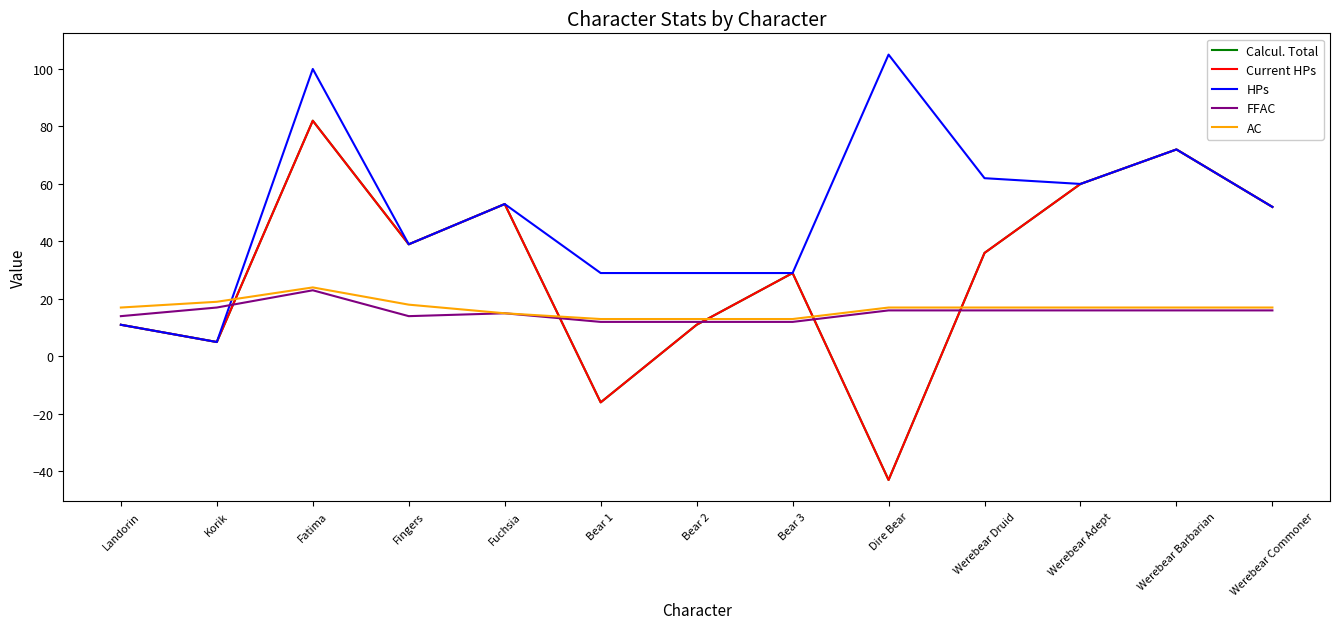

Does the chart have visible grid lines?

No